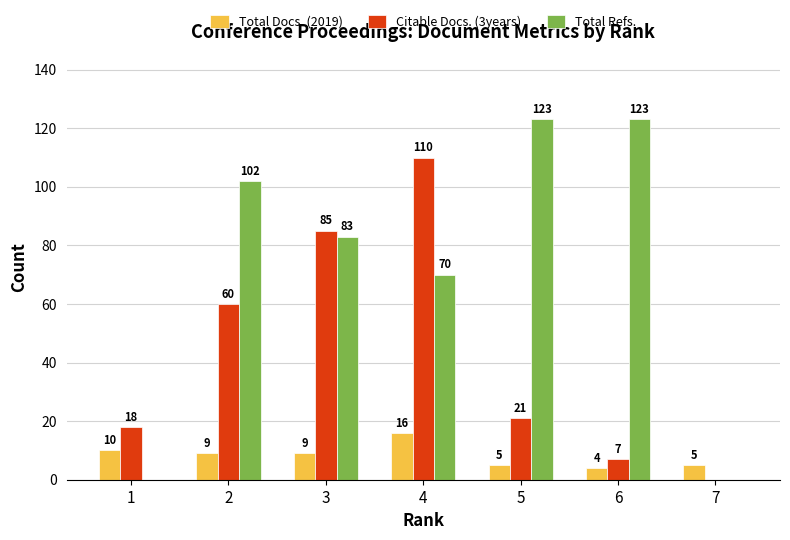

Which series has the largest total across all categories?

Total Refs.